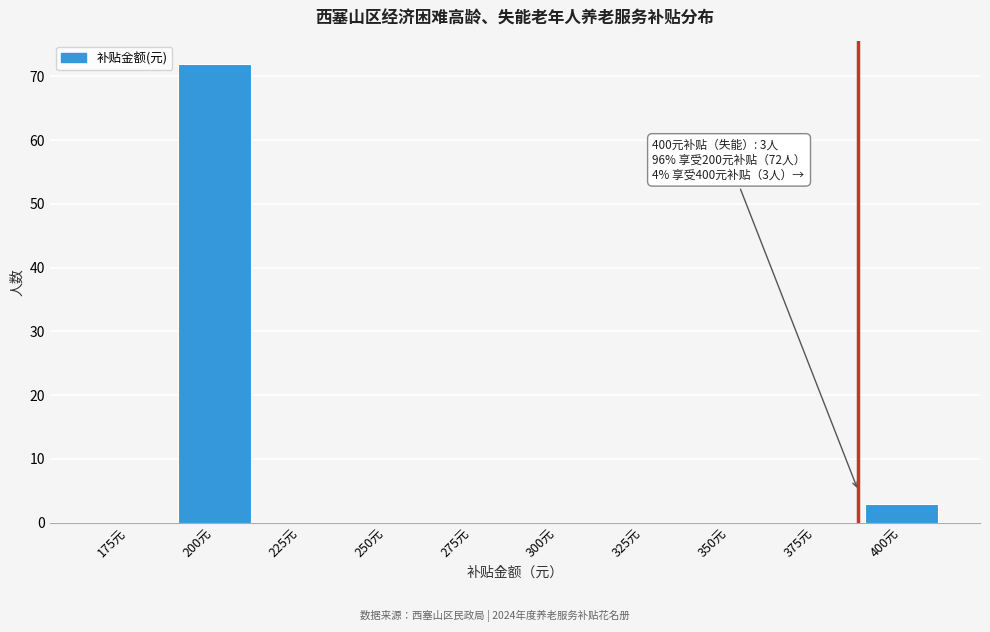

Reading left to right, transcribe all the data shown in this chart.

175元=0	200元=72	225元=0	250元=0	275元=0	300元=0	325元=0	350元=0	375元=0	400元=3